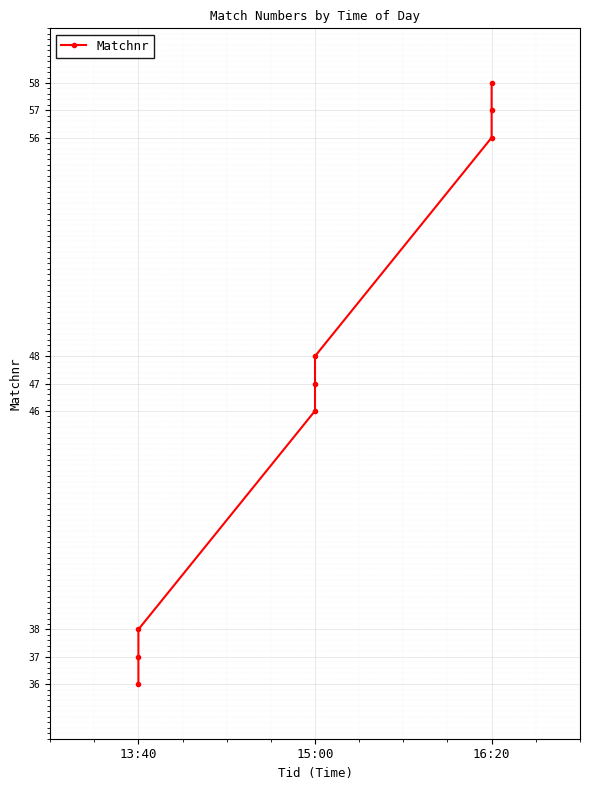

Which has a higher value, 15:00 or 15:00?

15:00